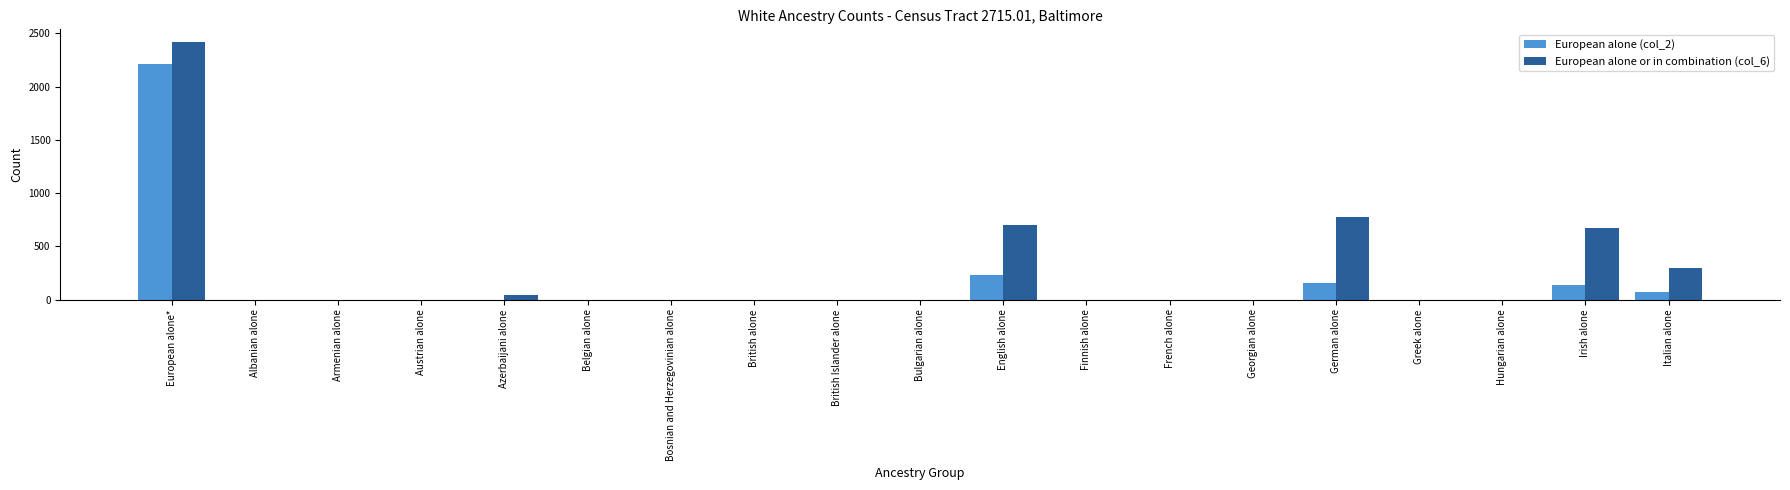

What value does the European alone or in combination (col_6) series have at Irish alone, to the nearest 50?

700